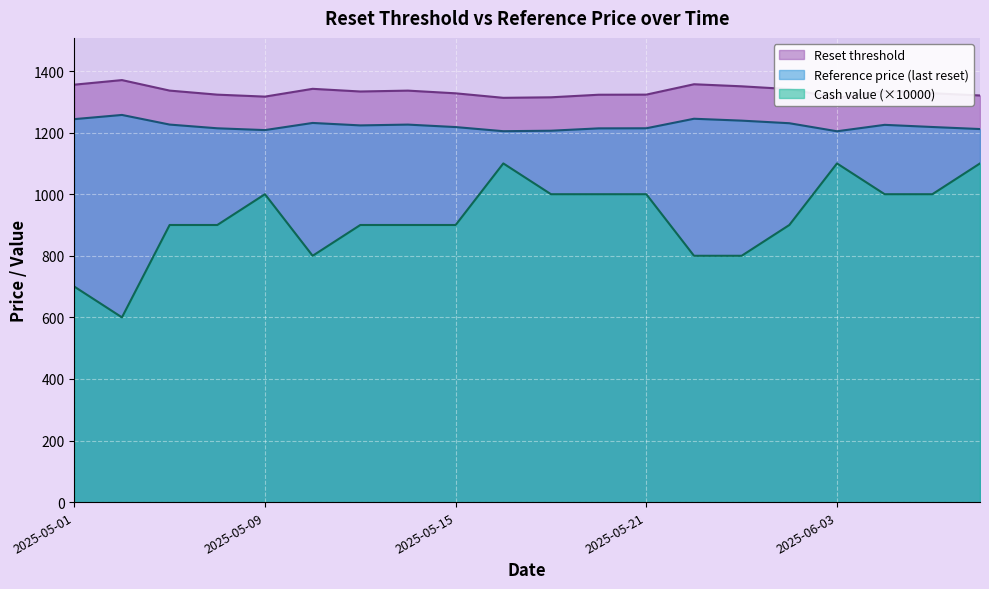

What is the sum of the Cash value values at 2025-05-08 and 2025-05-13?

1800.0